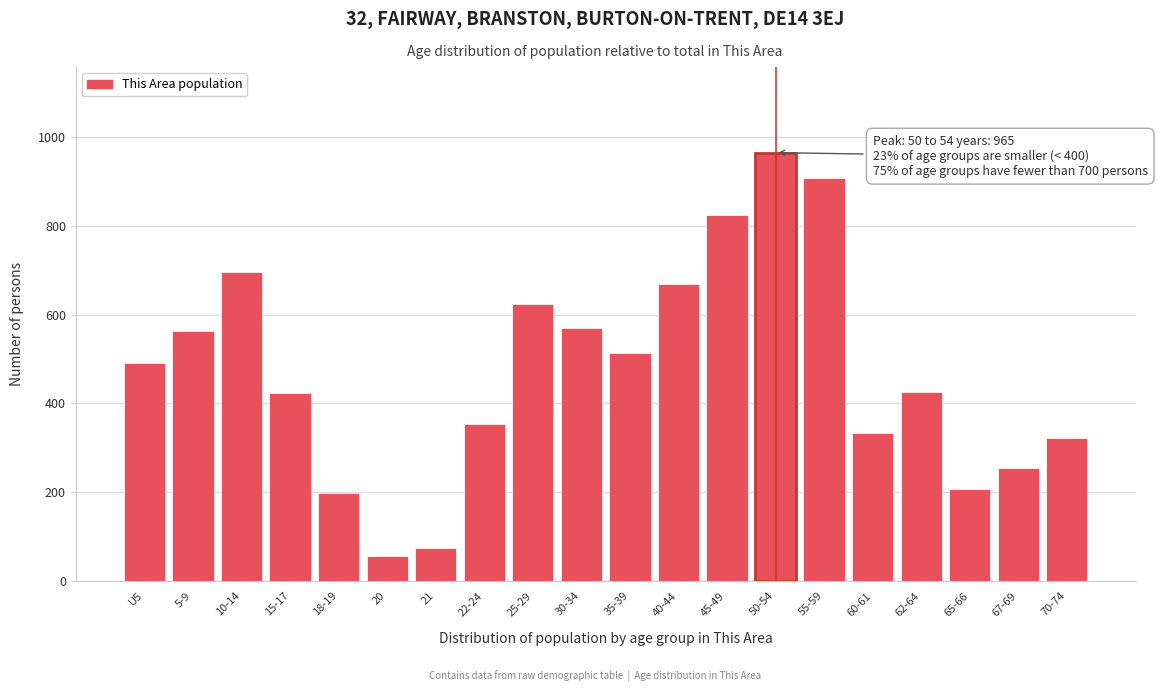

True or false: the data shows 224 at 25-29.

False